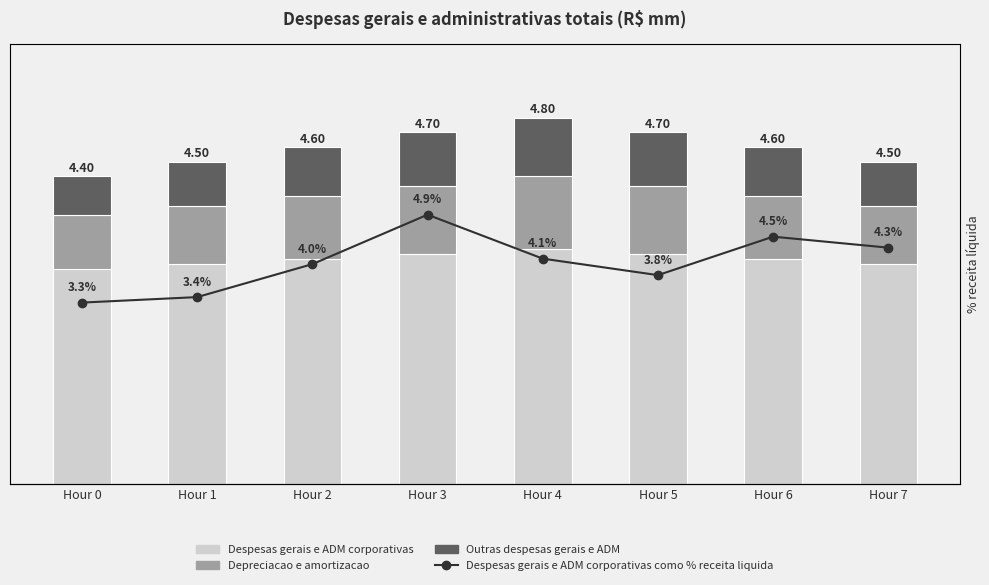

The Despesas gerais e ADM corporativas series shows 7.7 at Hour 2. True or false?

False